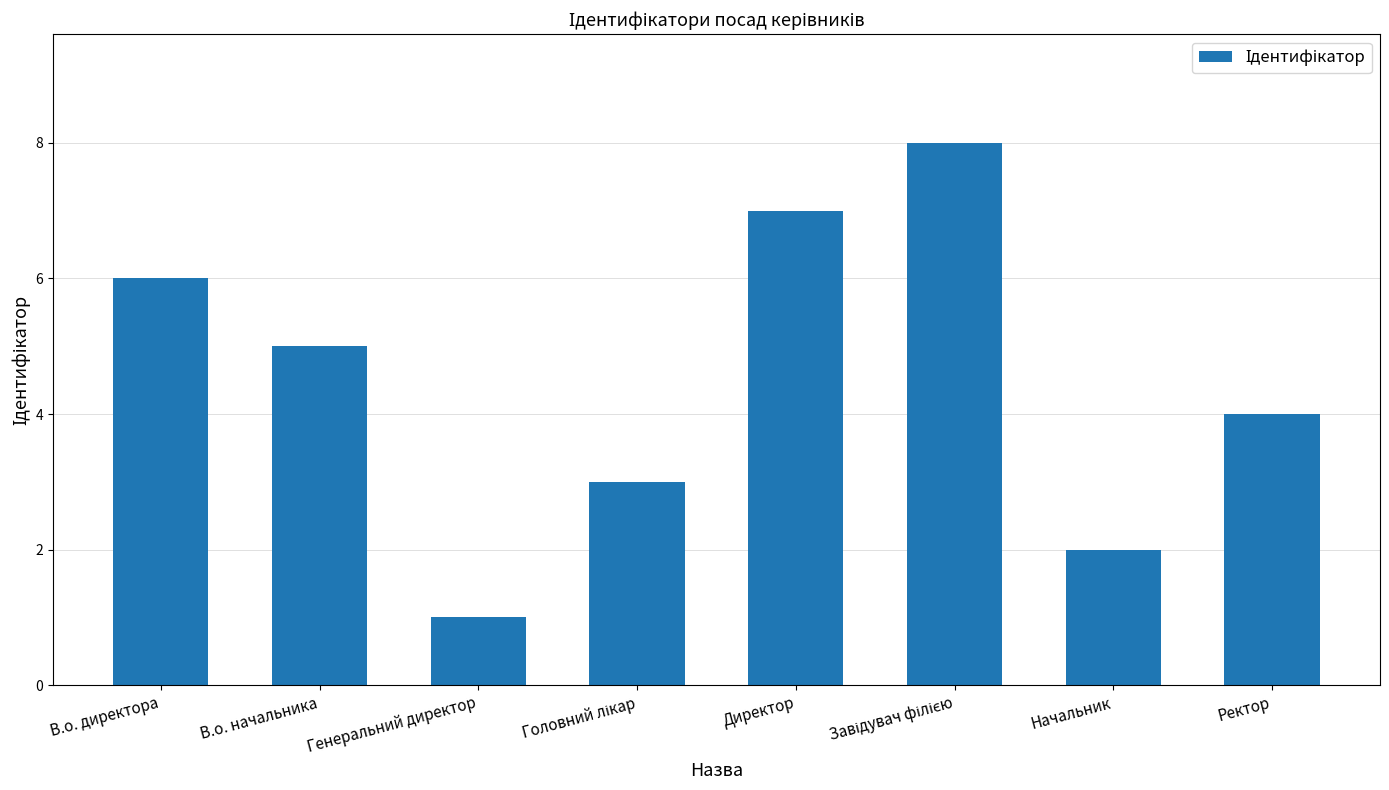

The chart shows a value of 7 at В.о. начальника. True or false?

False